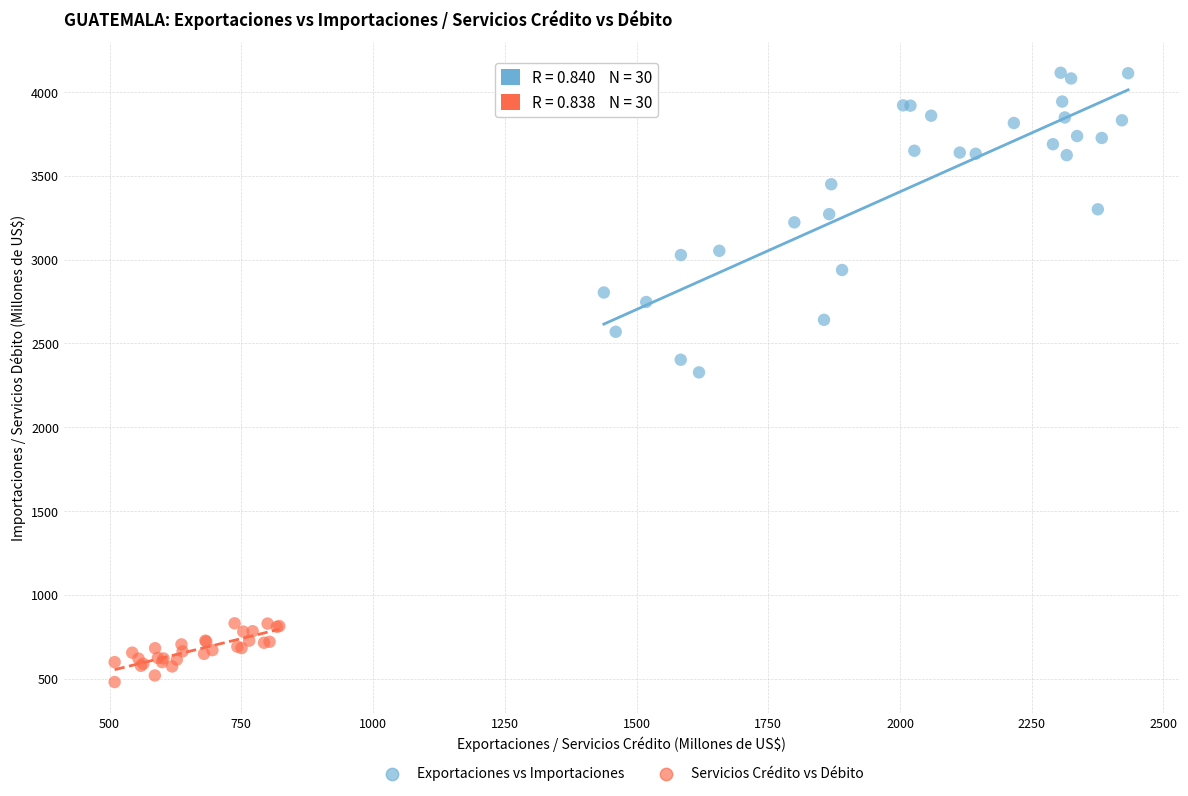

Which series reaches the maximum Y coordinate?

Exportaciones vs Importaciones